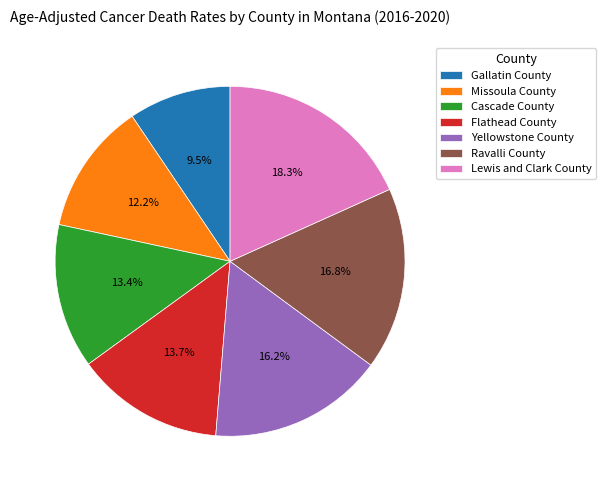

How many segments does this pie chart have?

7